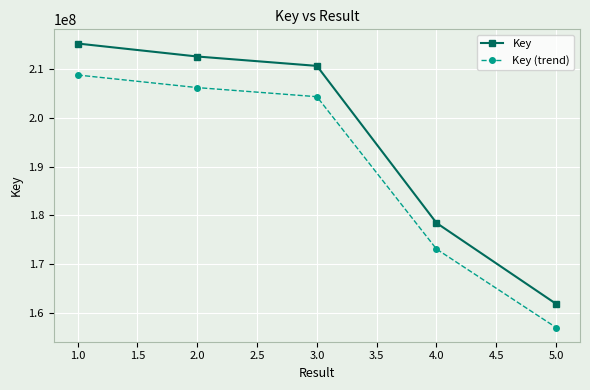

What is the maximum value shown in the chart?

215240957.0